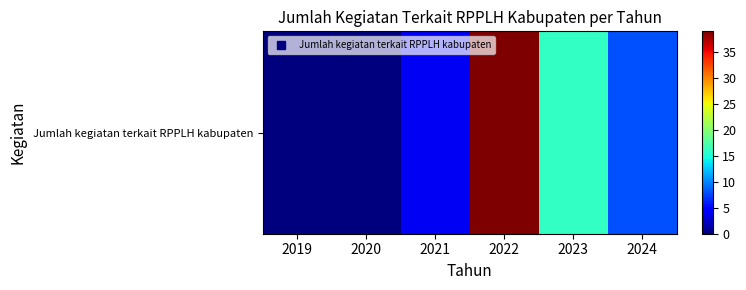

How many values are between 0 and 16?

5